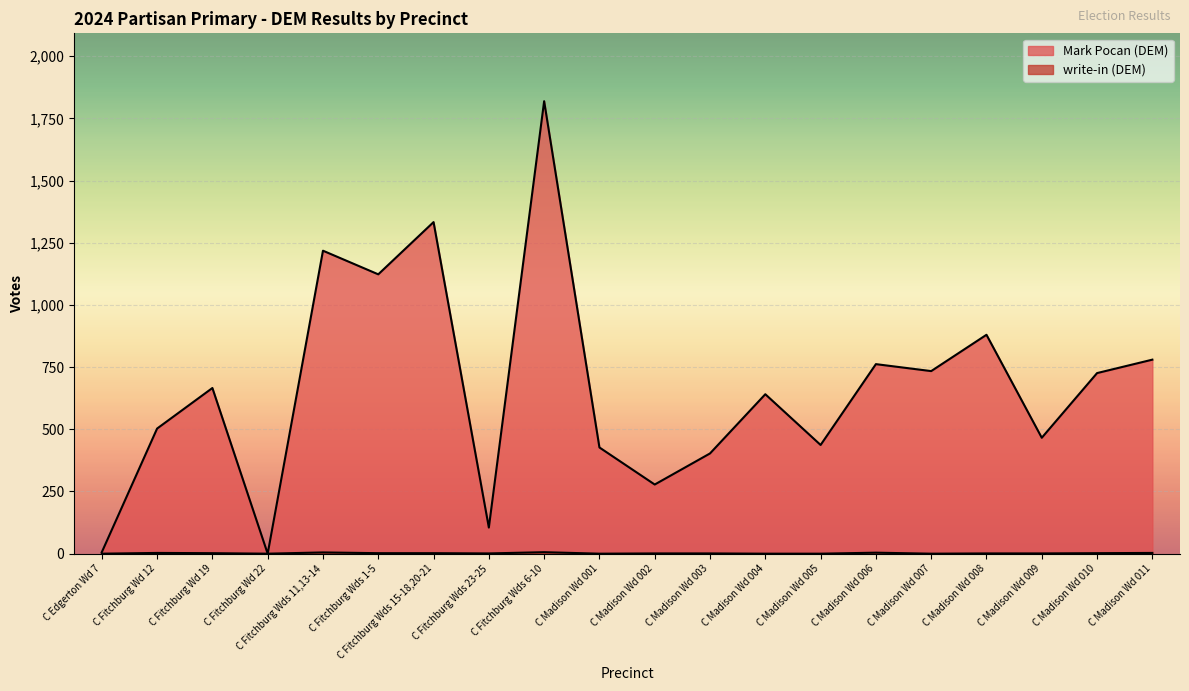

True or false: write-in (DEM) has more than 1 points higher than both neighbors.

True